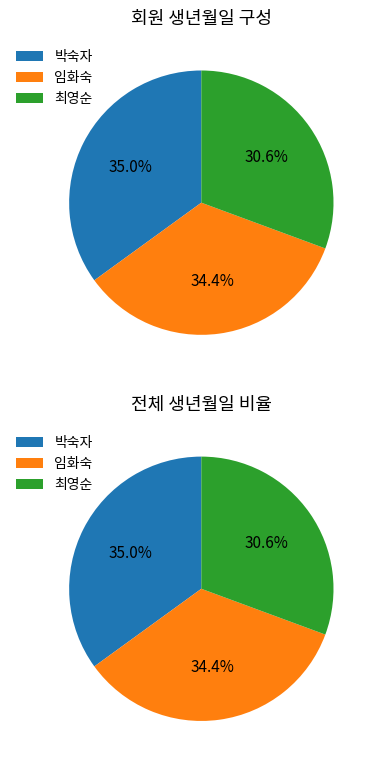

How many segments does this pie chart have?

3